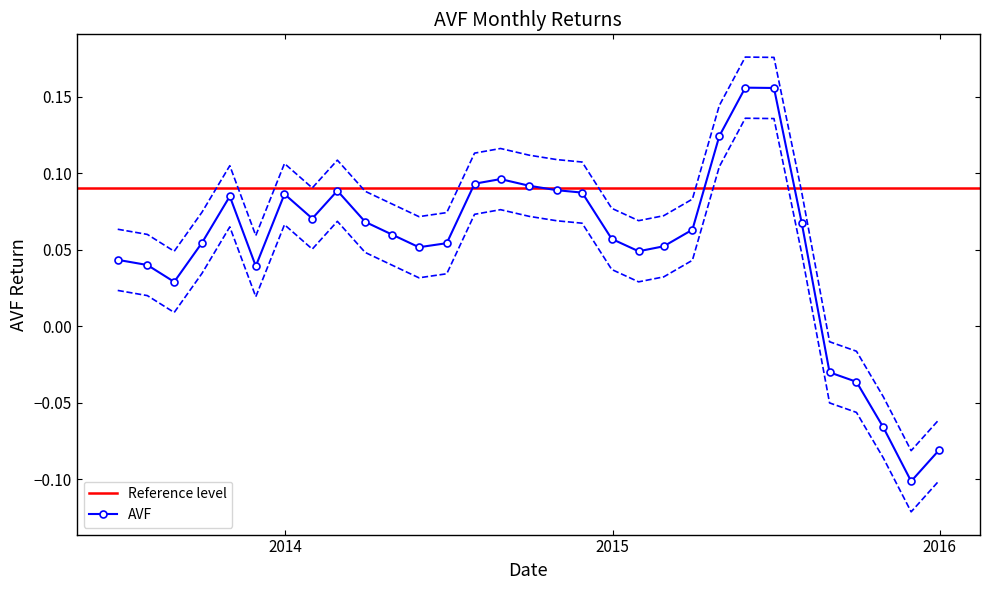

At which label is the value closest to 0?

2015-08-31